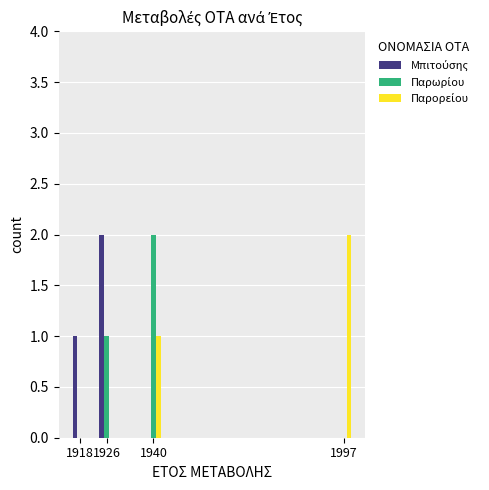

How many groups of bars are there?

4